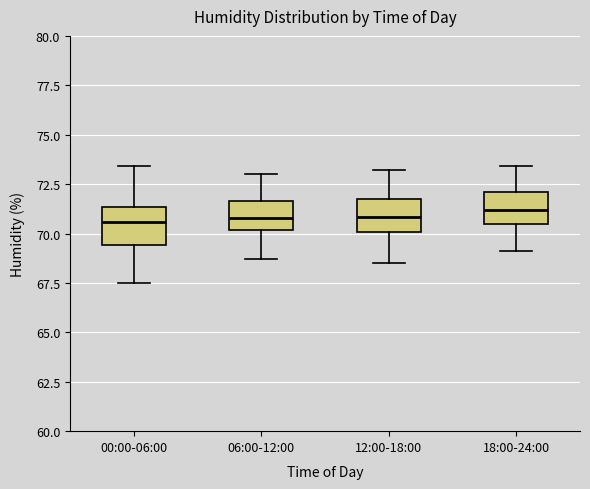

Reading left to right, read every box against the y-axis: the position of its median line, the range the box covers, and the ends of its whiskers. The values are not printed on the chart, so give them approximately, as read against the axis.

00:00-06:00: median 70.5, box 69.5 to 71.5, whiskers 67.5 to 73.5
06:00-12:00: median 71.0, box 70.0 to 71.5, whiskers 68.5 to 73.0
12:00-18:00: median 71.0, box 70.0 to 72.0, whiskers 68.5 to 73.0
18:00-24:00: median 71.0, box 70.5 to 72.0, whiskers 69.0 to 73.5